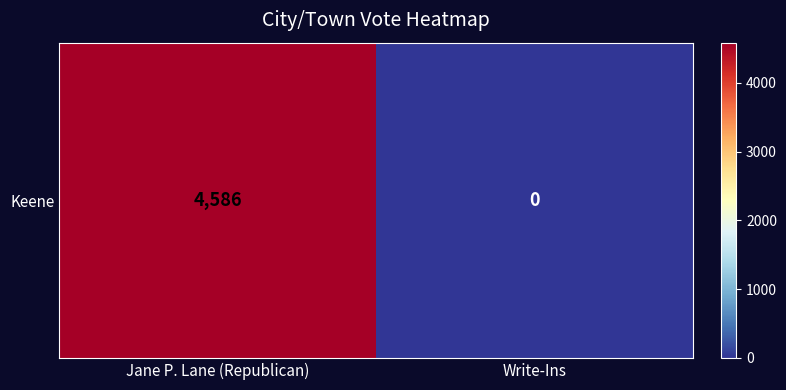

Count the number of categories in the chart.

2